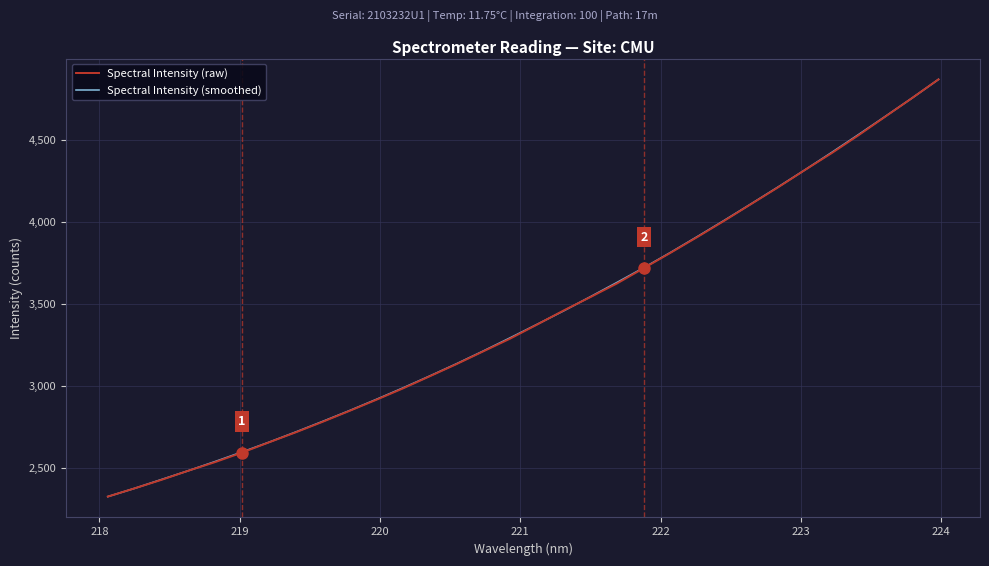

What is the lowest value of the Spectral Intensity (raw) series?

2324.7